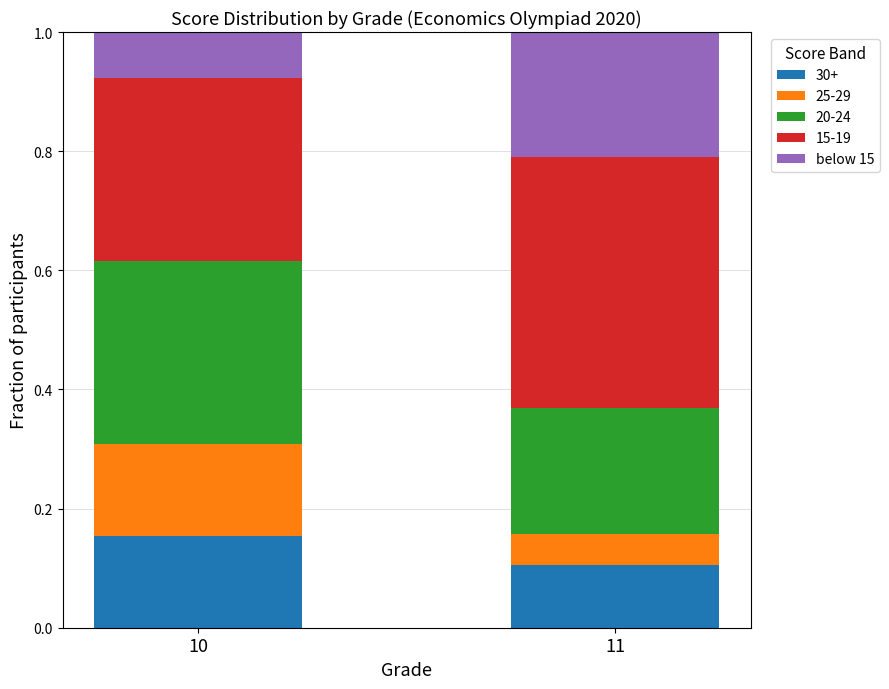

What is the total value across all series at 11?

1.0